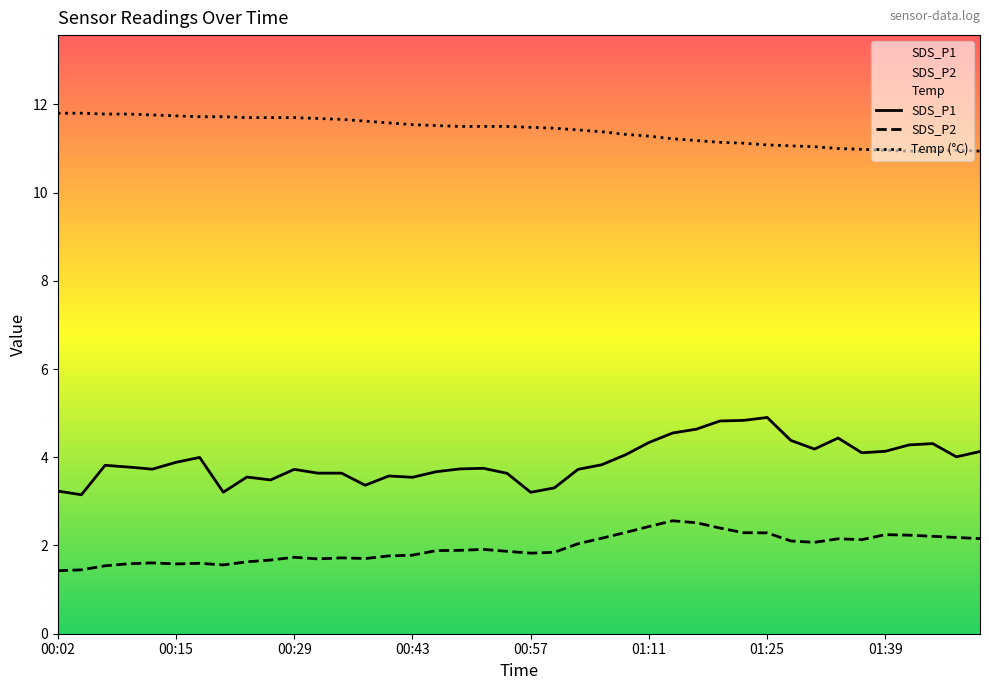

True or false: SDS_P1 and SDS_P2 cross at least once.

False